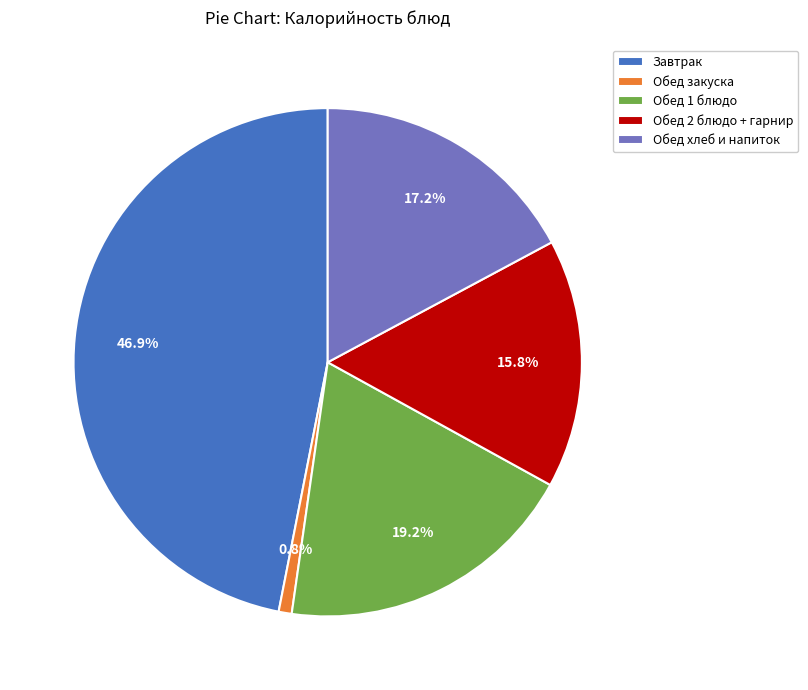

Rank the categories by value from highest to lowest.

Завтрак, Обед 1 блюдо, Обед хлеб и напиток, Обед 2 блюдо + гарнир, Обед закуска